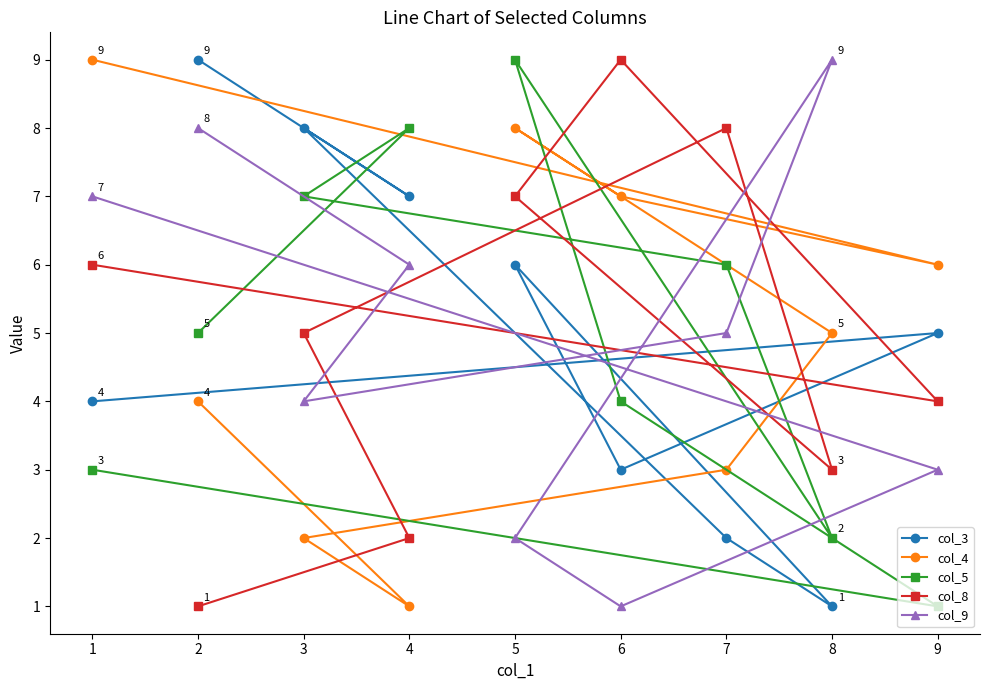

What is the greatest value displayed?

9